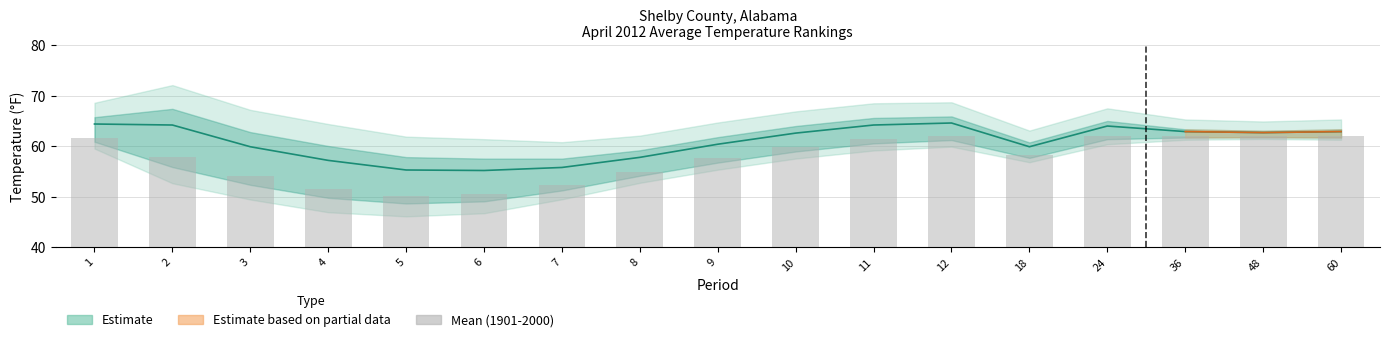

Count the number of categories in the chart.

17